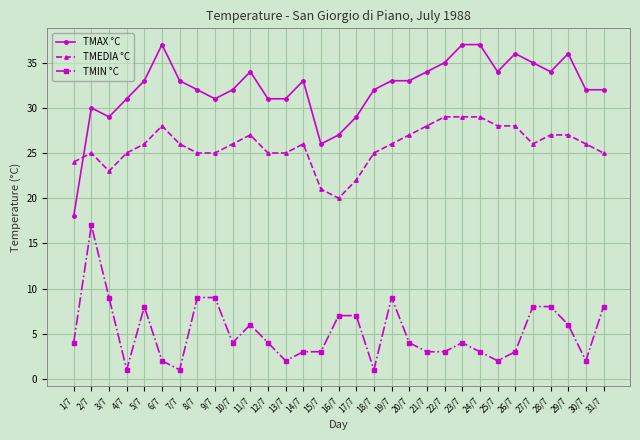

How many values in the TMAX °C series are below 33?

15